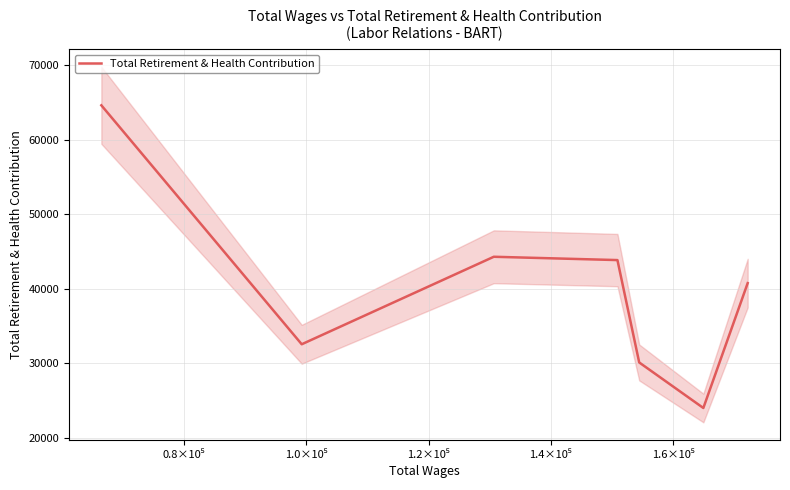

What is the lowest value of the Total Retirement & Health Contribution series?

24030